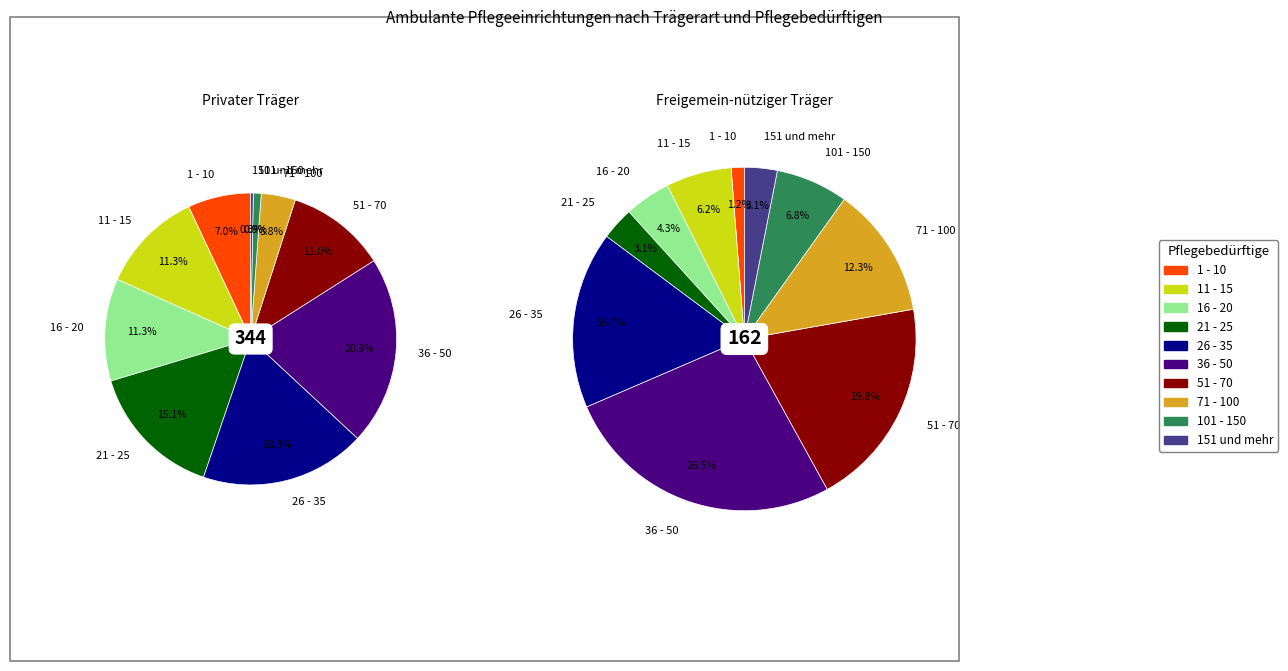

To the nearest percent, what is the difference between the 26 - 35 and 21 - 25 slice percentages?

14%